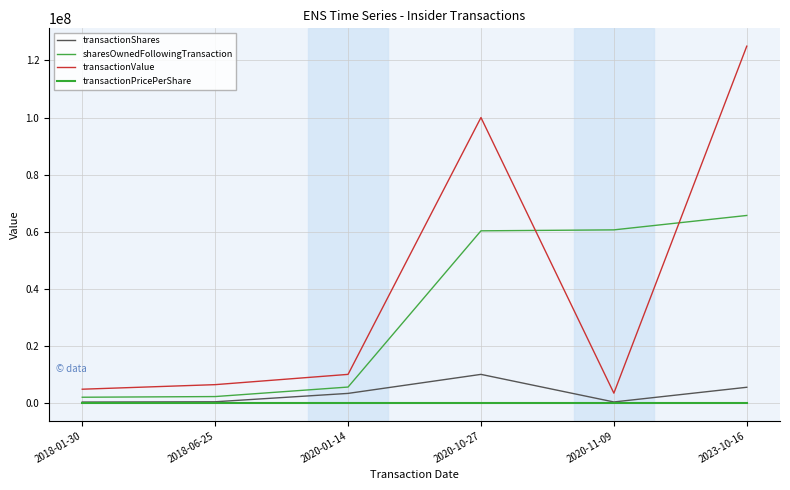

At which category does the chart reach its peak across all series?

2023-10-16